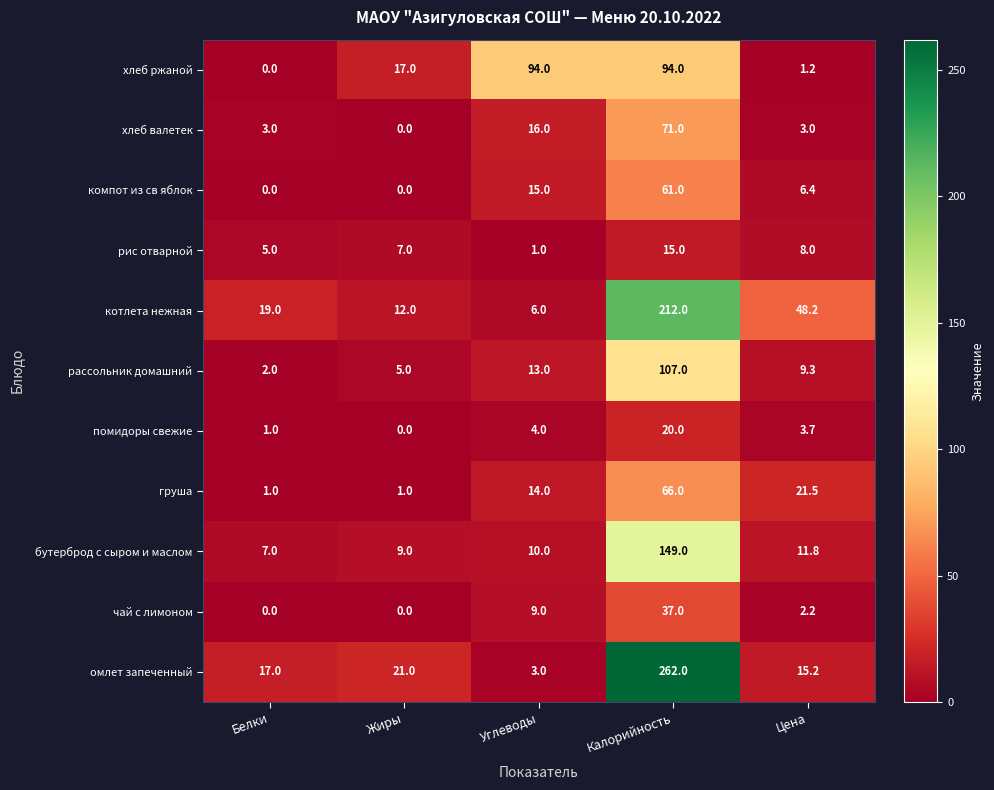

List the series in order of their peak value, highest first.

омлет запеченный, котлета нежная, бутерброд с сыром и маслом, рассольник домашний, хлеб ржаной, хлеб валетек, груша, компот из св яблок, чай с лимоном, помидоры свежие, рис отварной